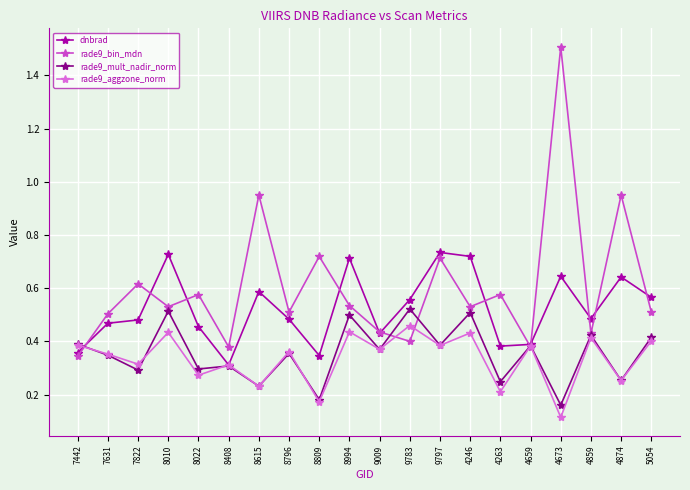

Which label corresponds to the largest value in the chart?

4673